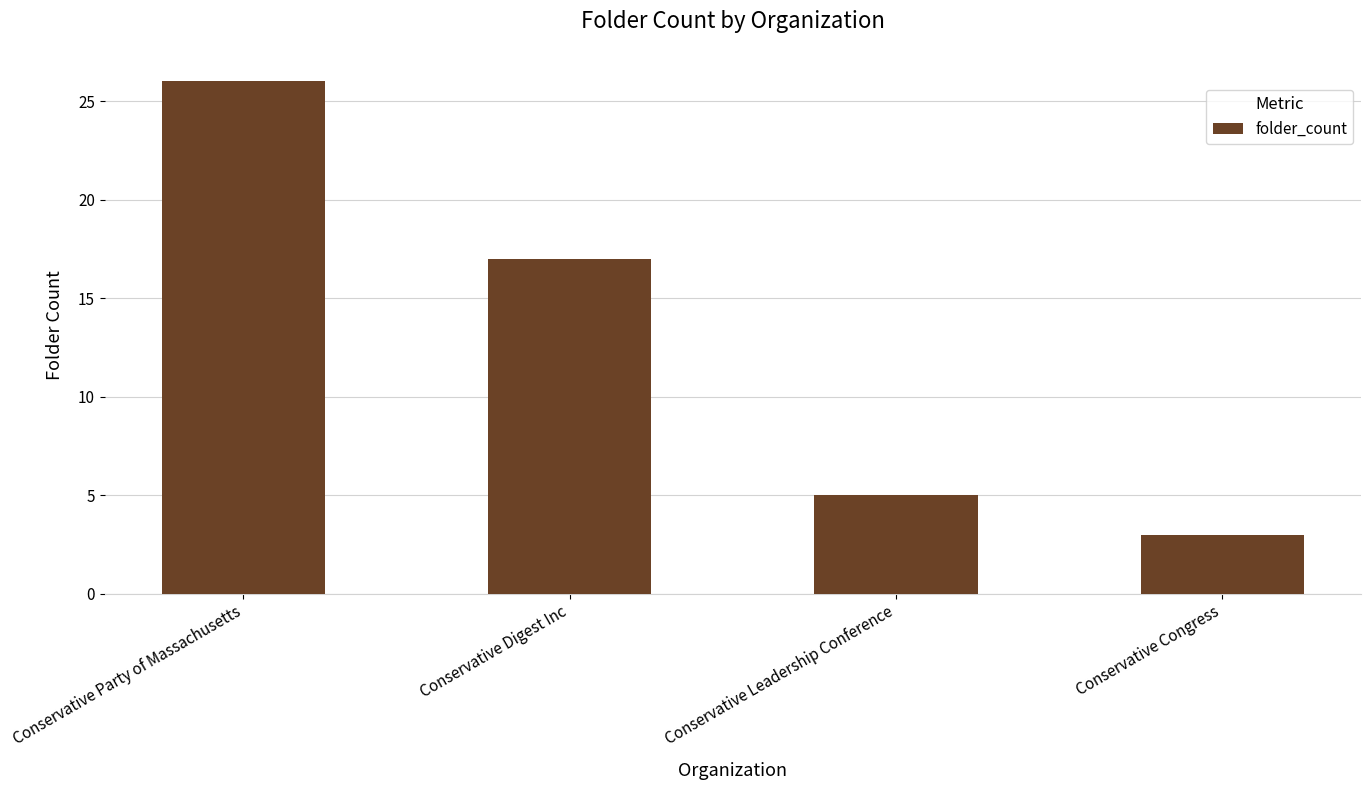

At which label does the data first exceed 17?

Conservative Party of Massachusetts